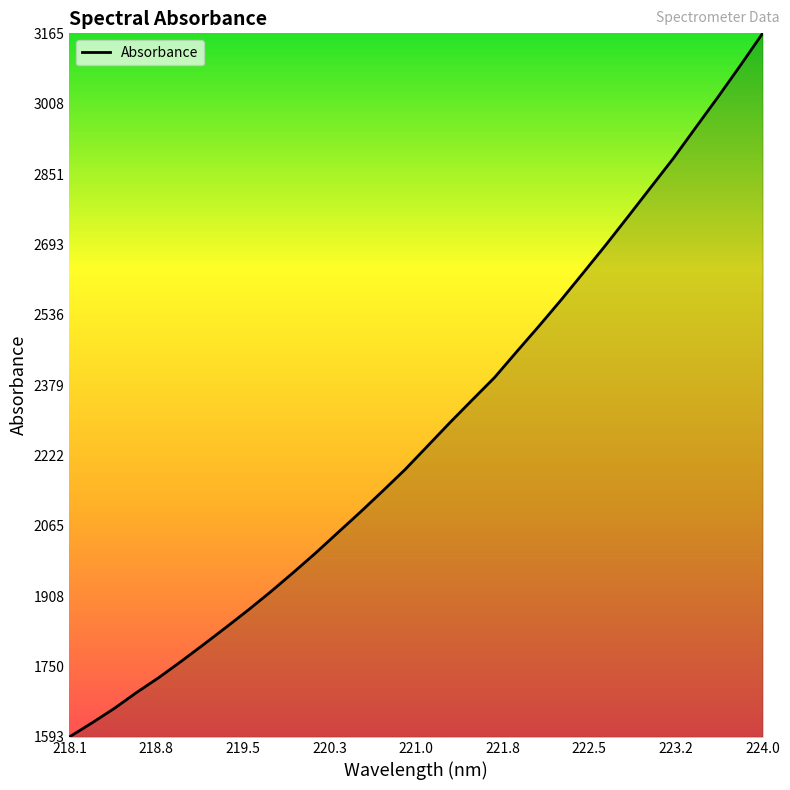

What is the difference between the maximum and second lowest values?

1540.6